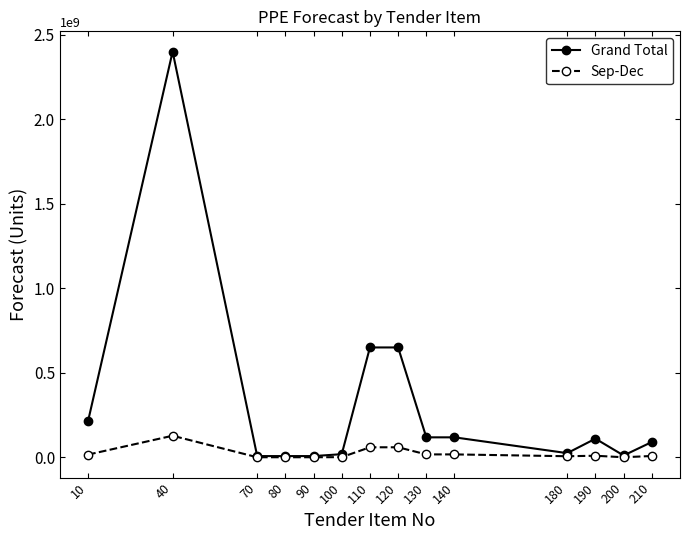

Does the chart have visible grid lines?

No